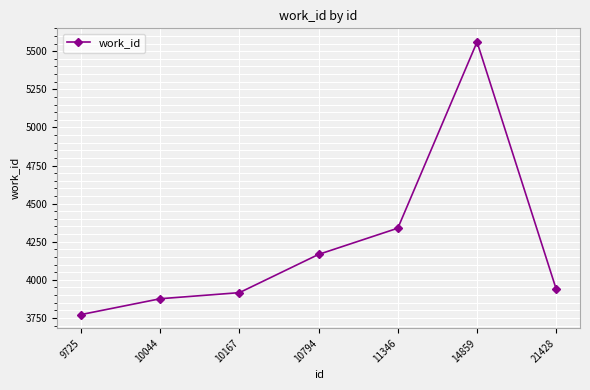

Which label corresponds to the largest value in the chart?

14859